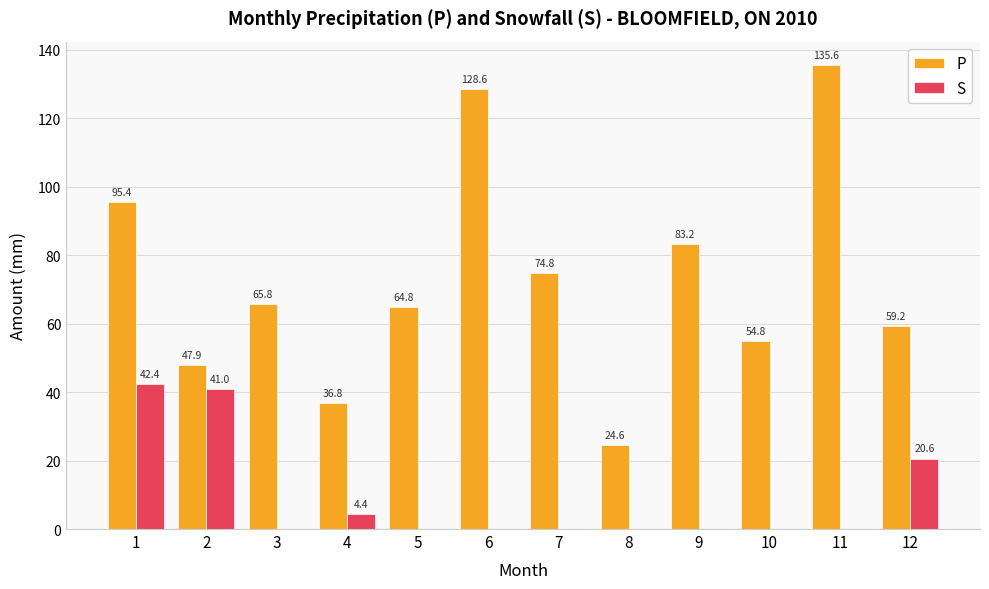

What is the sum of all P values?

871.5